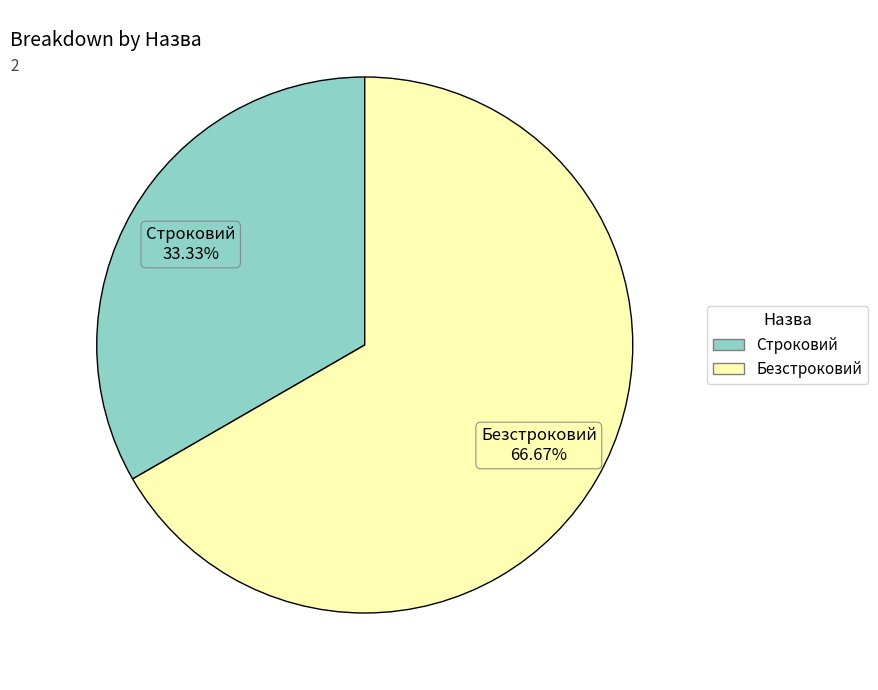

Rank the categories by value from lowest to highest.

Строковий, Безстроковий